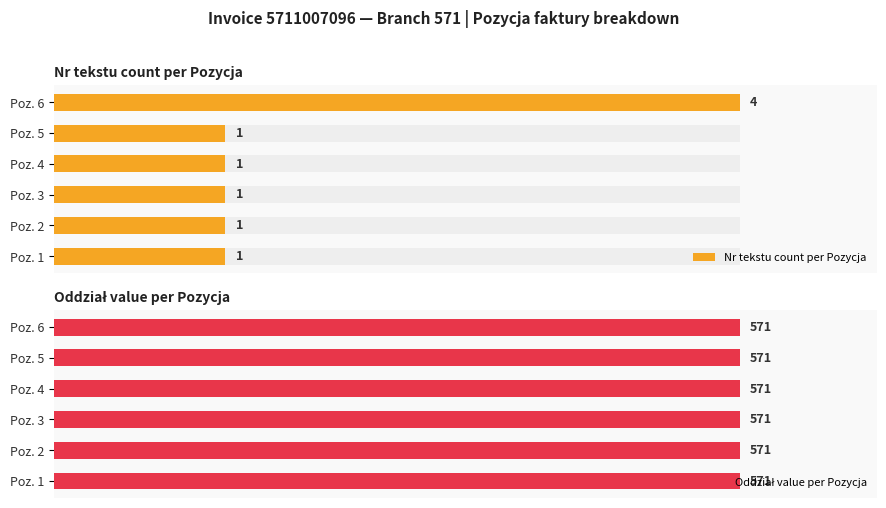

Does the chart contain any negative values?

No